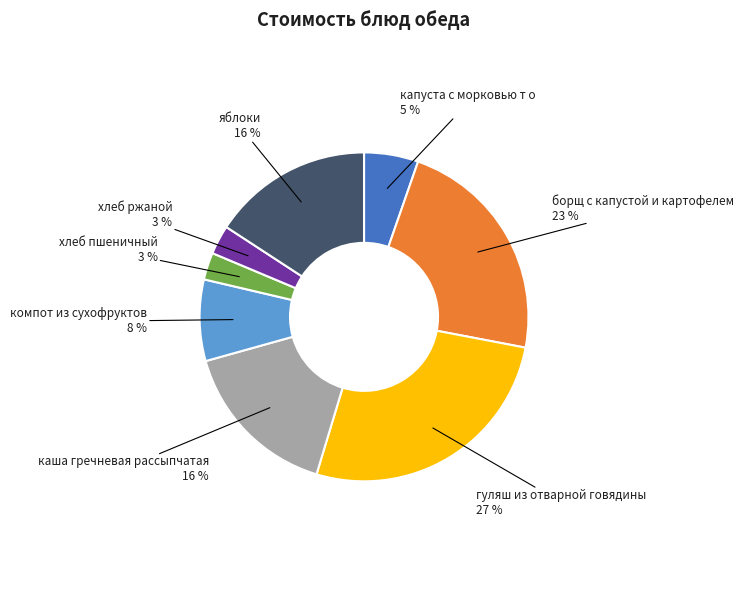

What is the ratio of the value at борщ с капустой и картофелем to the value at яблоки?

1.4